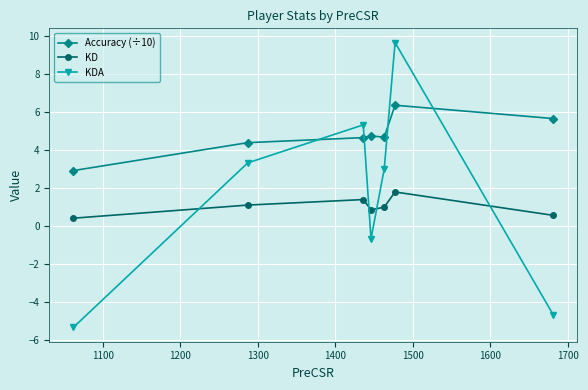

How many categories are shown in the chart?

7